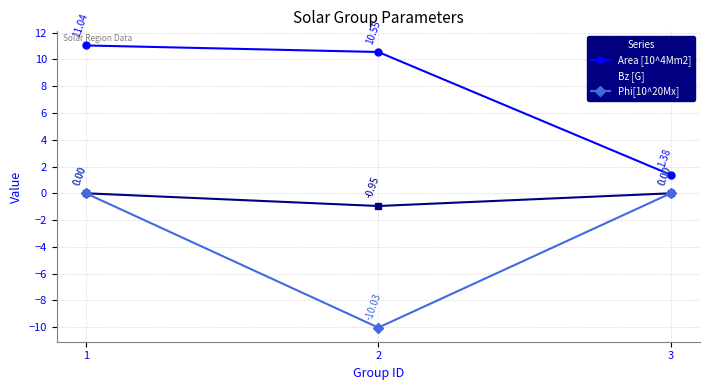

At which category is the sum across all series the highest?

1